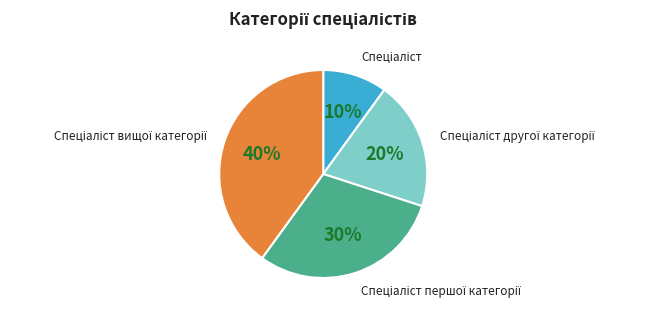

To the nearest percent, what is the difference between the largest and smallest slice percentages?

30%